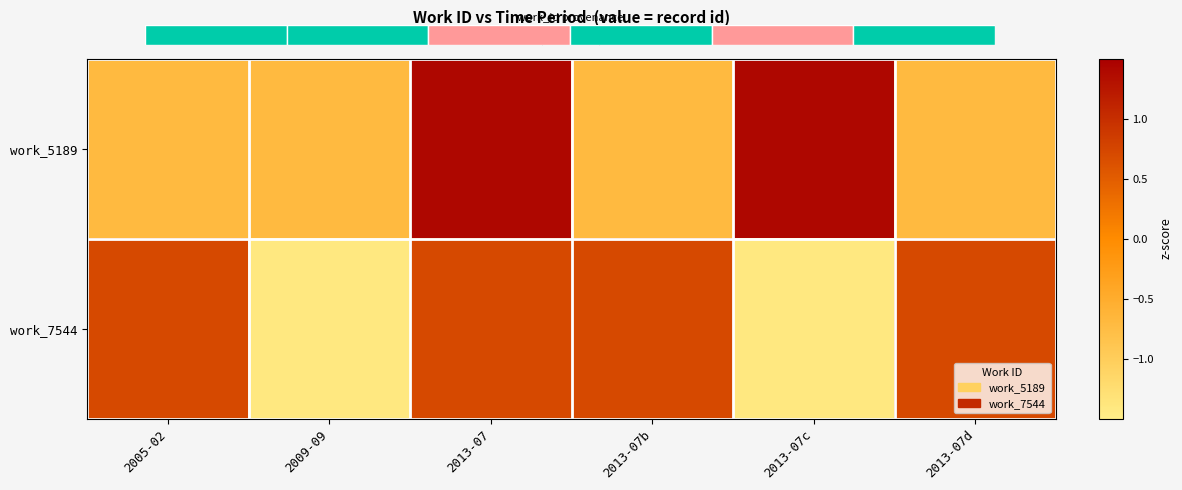

At how many categories does at least one series exceed 0?

5